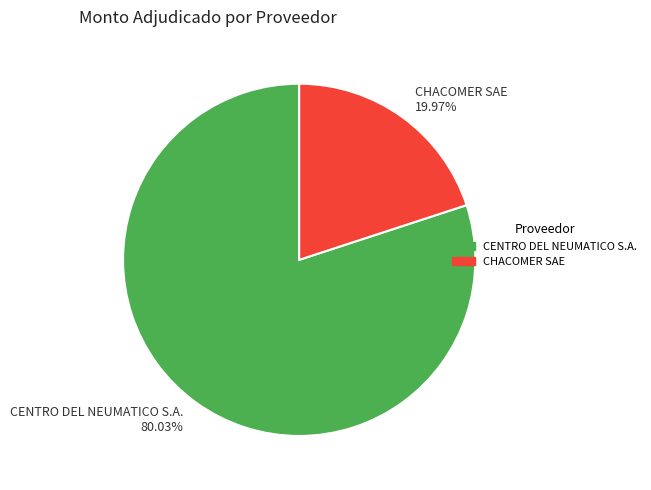

To the nearest percent, what percentage of the pie is CHACOMER SAE?

20%